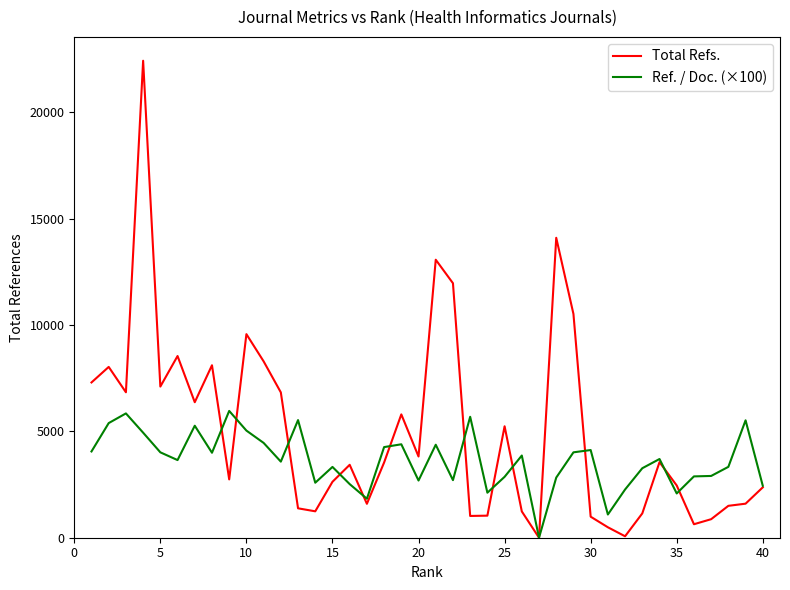

Which series has the widest spread of values?

Total Refs.